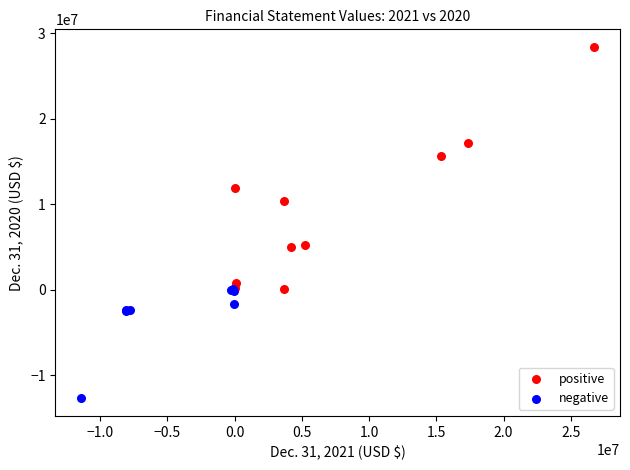

Which series has the widest spread of Y values?

positive